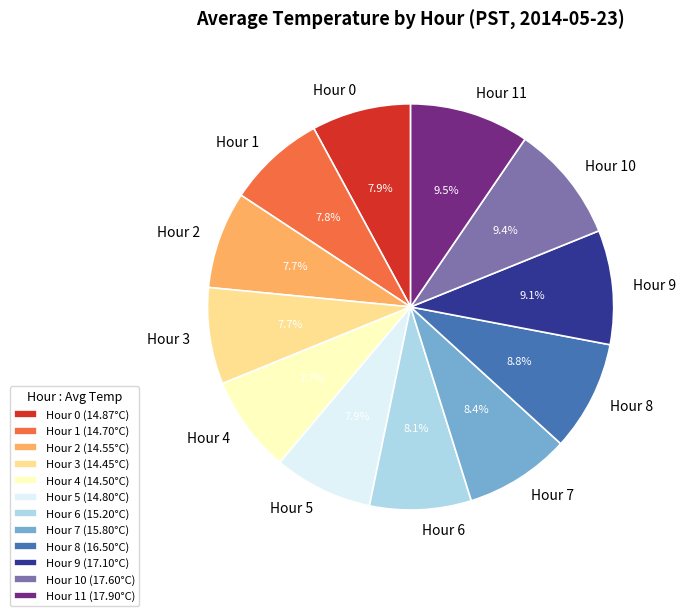

What is the ratio of the value at Hour 5 (14.80°C) to the value at Hour 8 (16.50°C)?

0.9